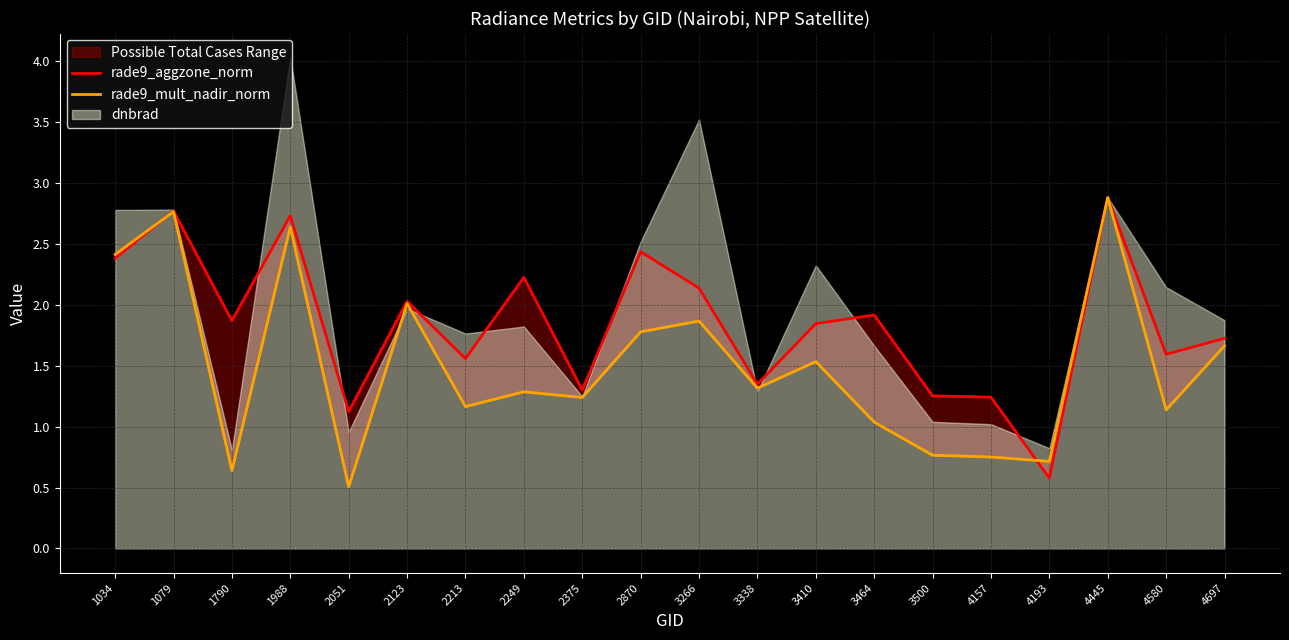

At which category does the chart reach its peak across all series?

4445